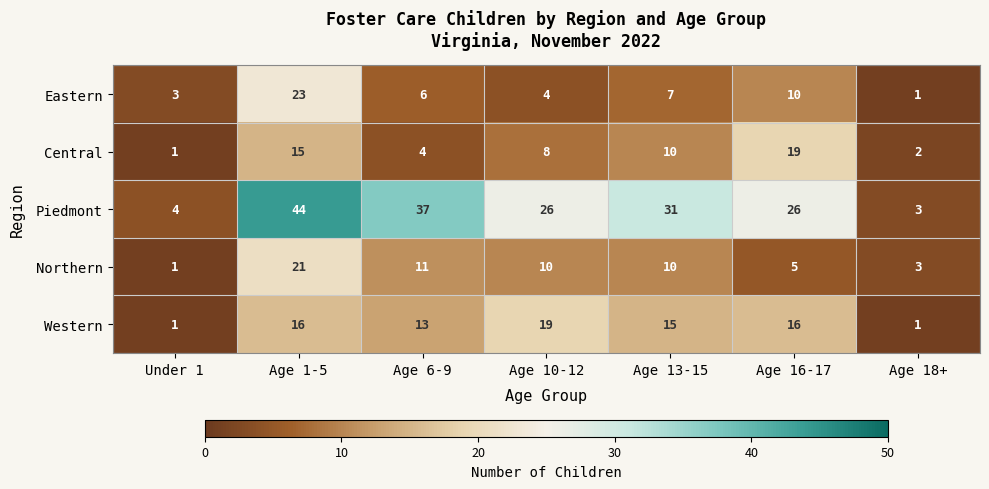

What is the sum of the Eastern values at Age 10-12 and Age 16-17?

14